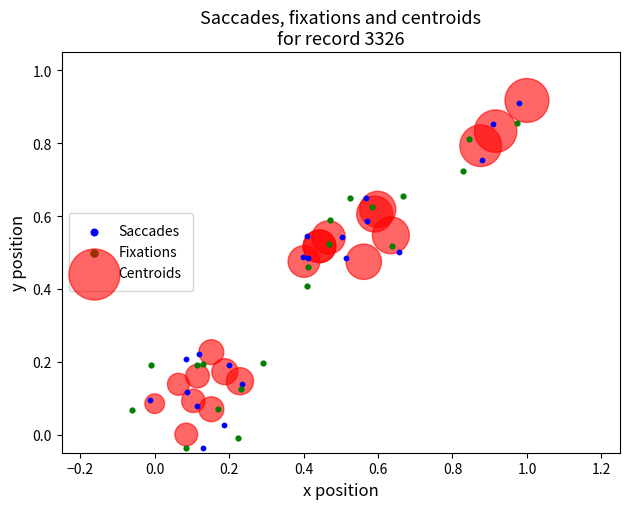

Which series has the largest Y range (max minus min)?

Saccades